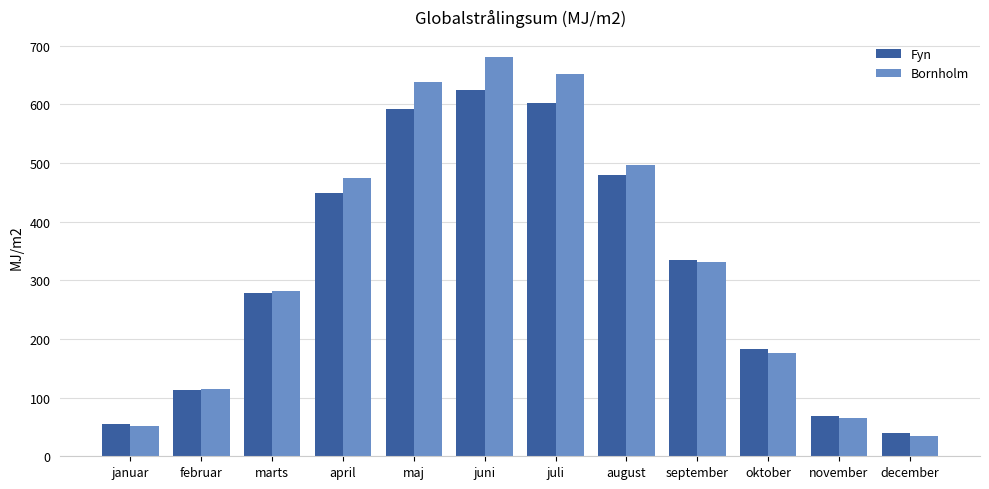

Is it true that Fyn equals 847.4 at juli?

False